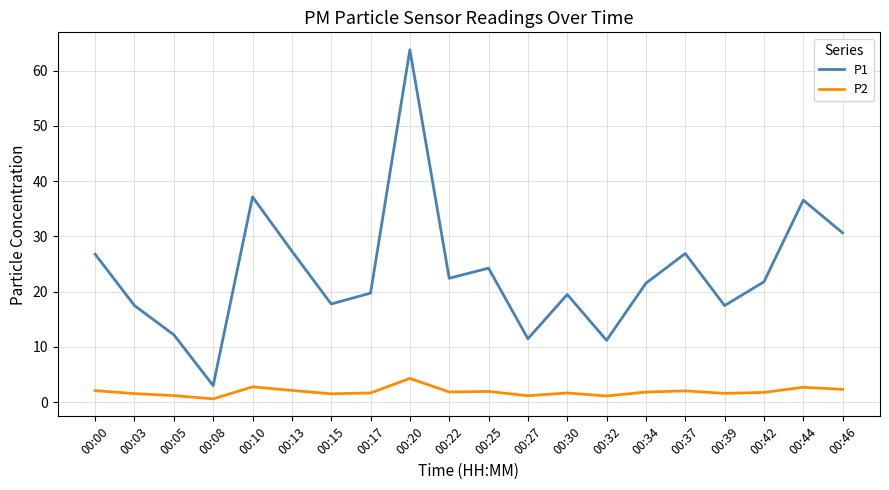

Is it true that P2 equals 0.6 at 00:10?

False